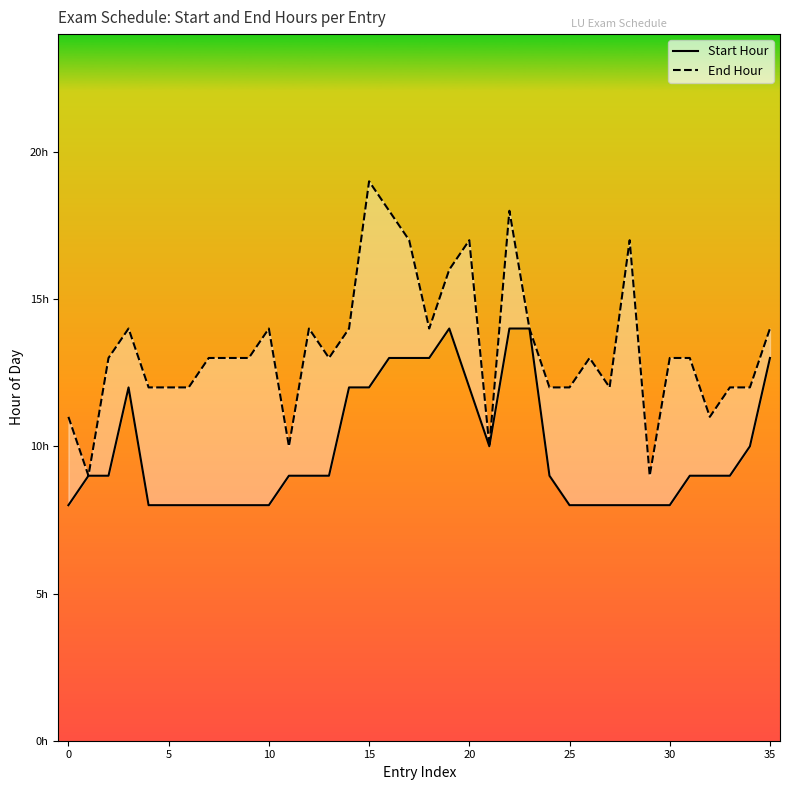

How many End Hour values are between 12 and 14?

23